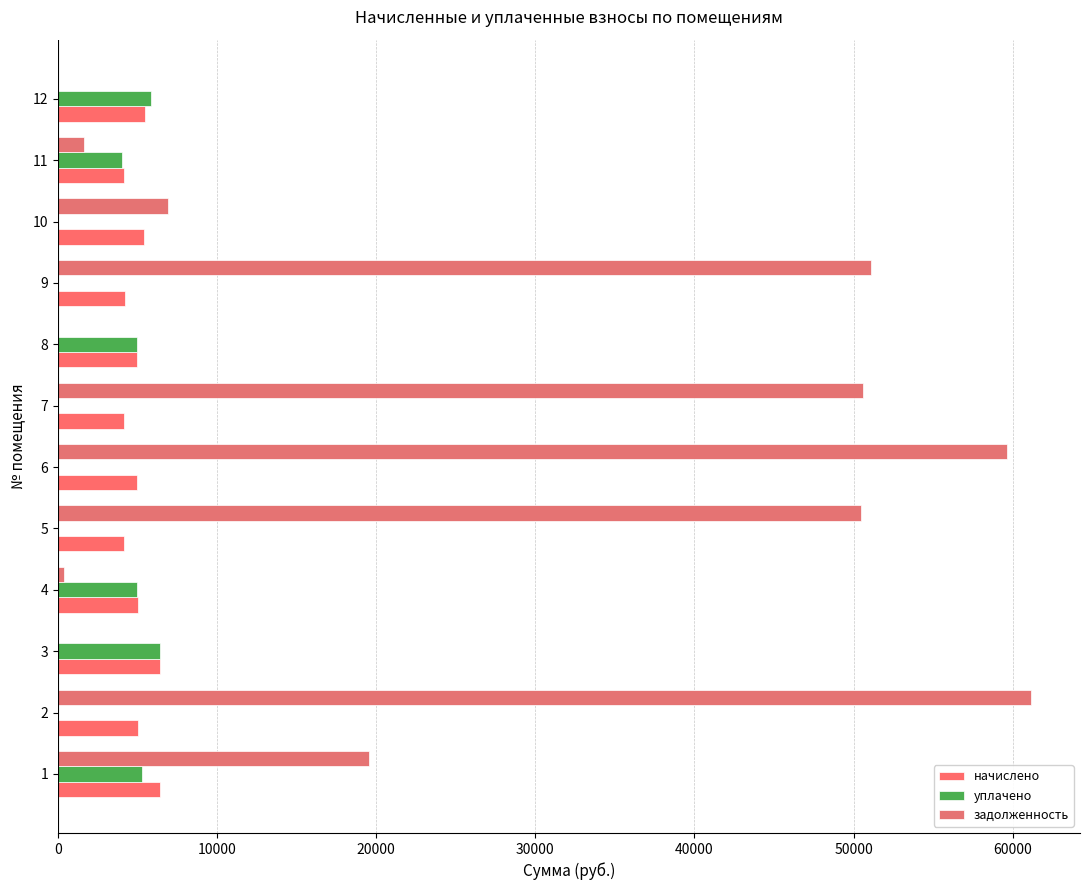

Reading left to right, transcribe all the data shown in this chart.

начислено: 6417.6	5035.0	6425.5	5019.0	4155.8	4947.0	4163.9	4979.0	4203.8	5386.6	4179.8	5450.5
уплачено: 5280.7	0.0	6425.5	4976.3	0.0	0.0	0.0	4979.0	0.0	0.0	4019.1	5858.4
задолженность: 19577.1	61167.8	0.0	418.2	50487.7	59611.1	50584.8	0.0	51070.3	6938.0	1620.9	0.0